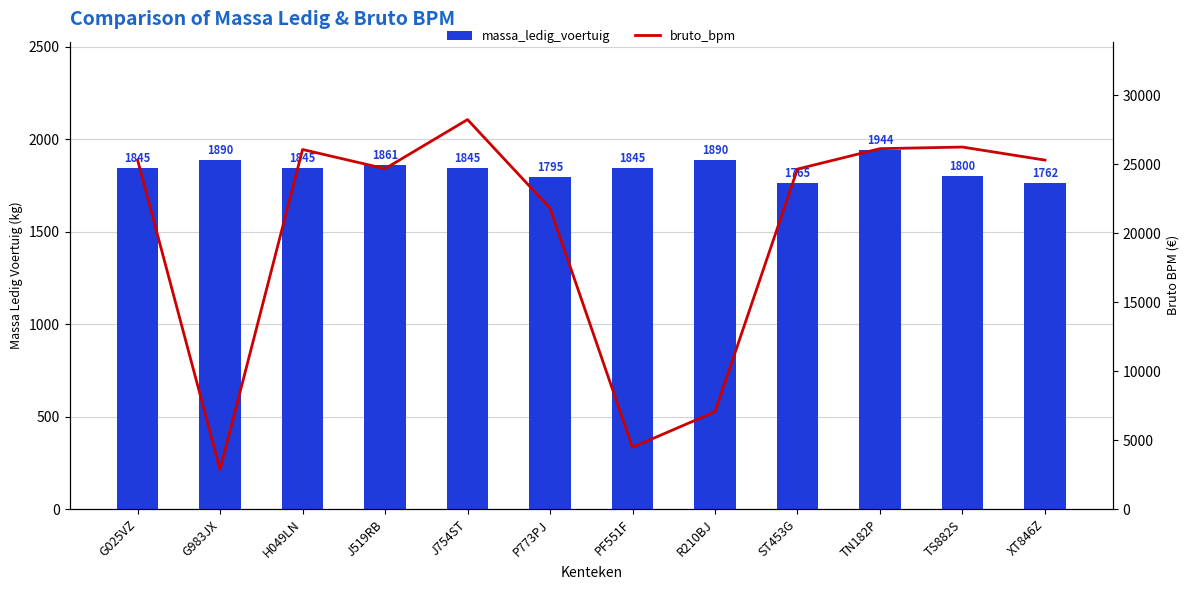

Count the number of categories in the chart.

12